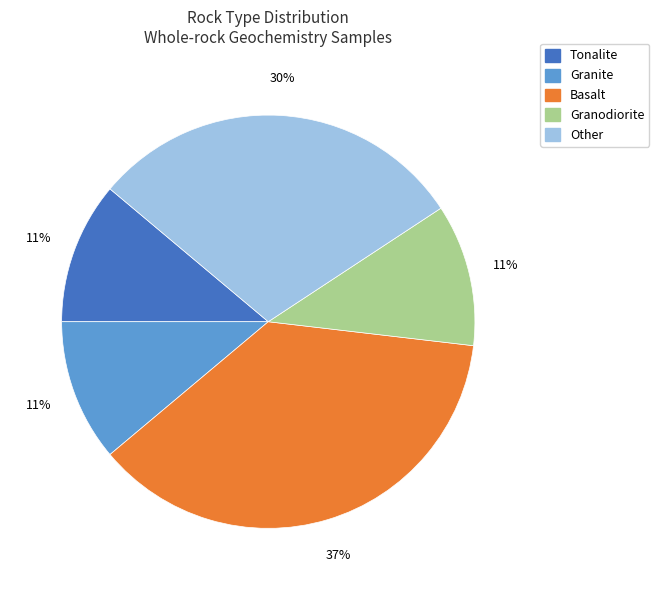

Count the number of slices in the pie.

5